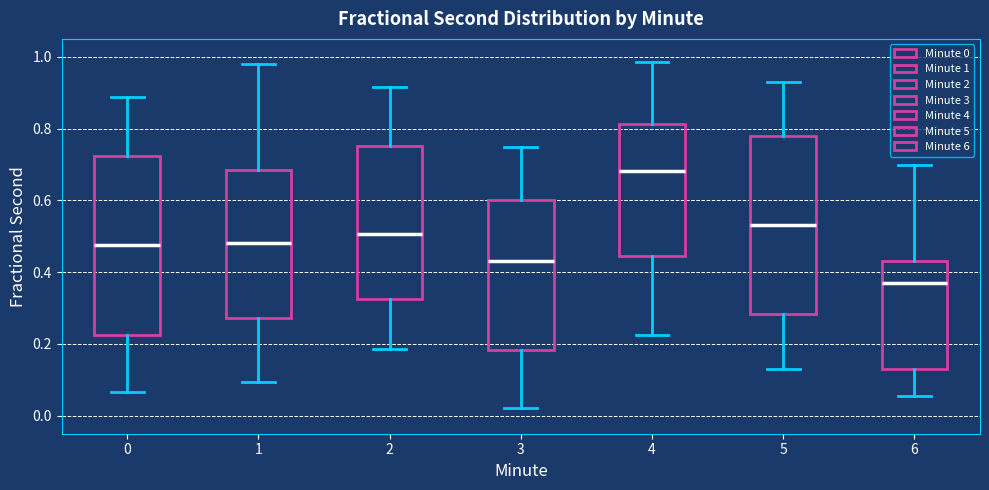

Which box's median line is the highest?

4